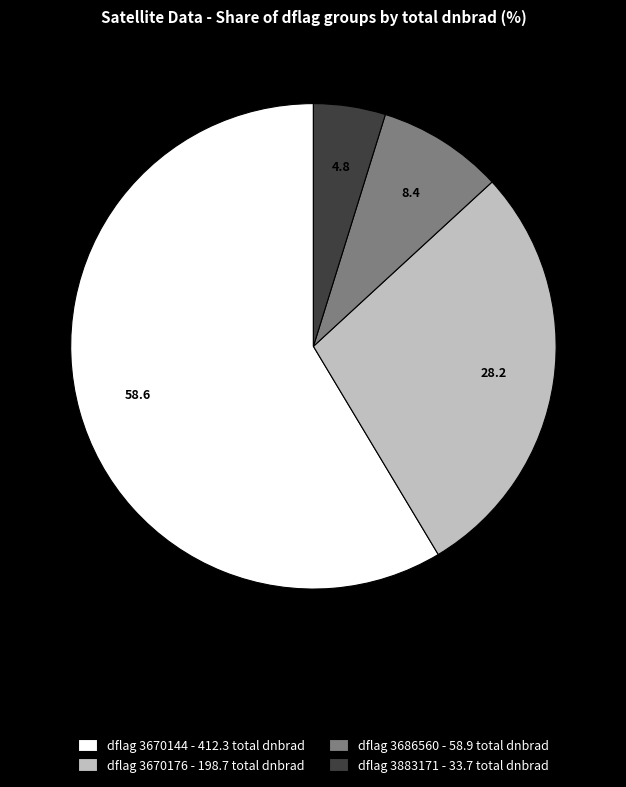

Is there any slice that represents more than half of the pie?

Yes